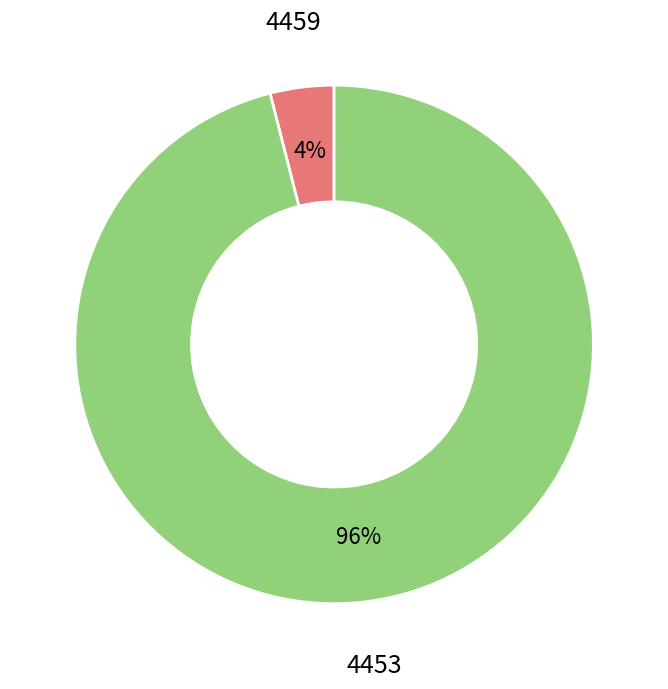

Is there a majority slice in this chart?

Yes